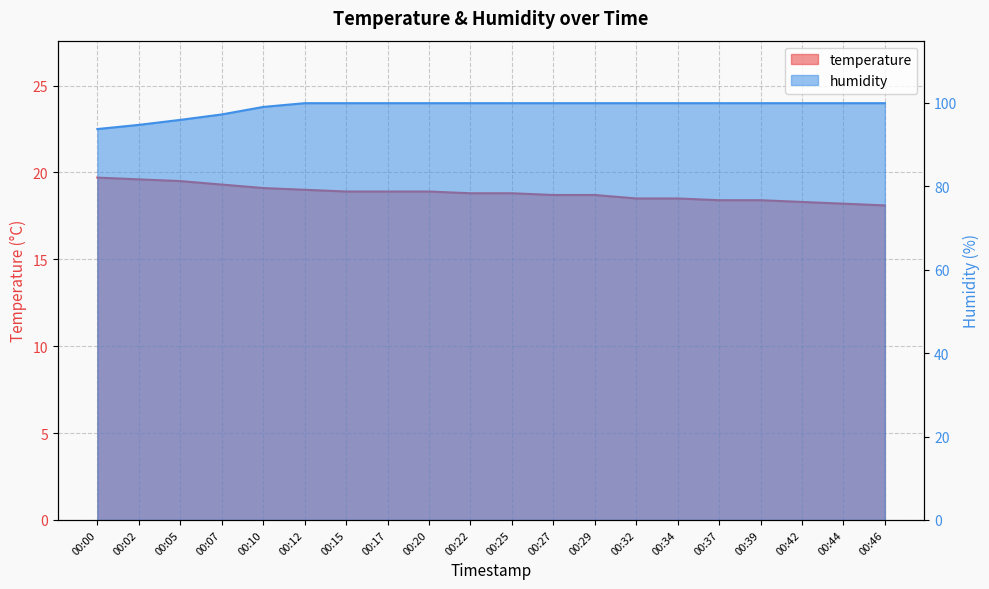

What is the average value of the temperature series?

18.8